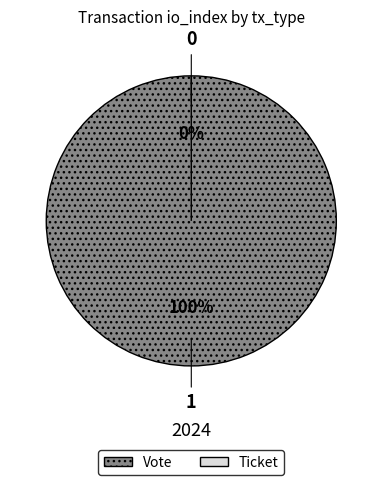

Does Vote account for over 50% of the chart?

Yes